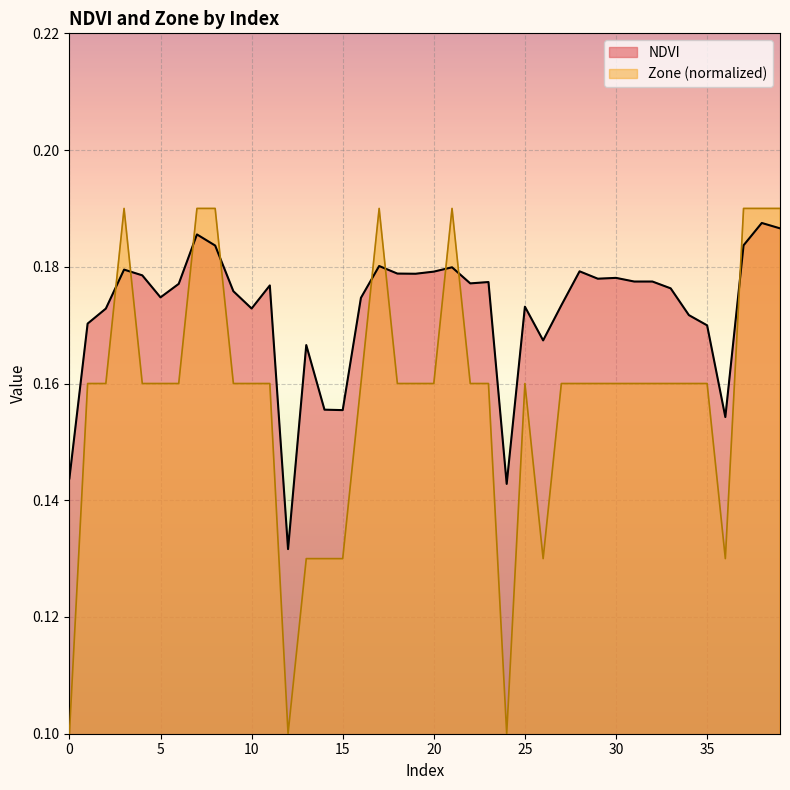

What is the sum of all NDVI values?

6.9